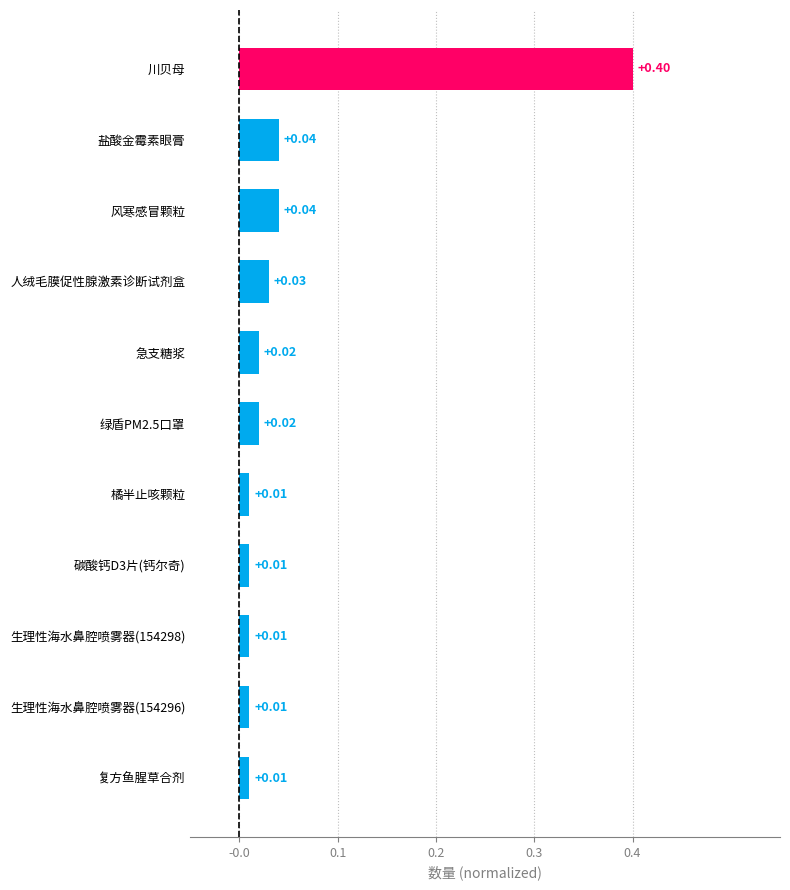

Reading right to left, list all the values displayed in this chart.

复方鱼腥草合剂=0.0	生理性海水鼻腔喷雾器(154296)=0.0	生理性海水鼻腔喷雾器(154298)=0.0	碳酸钙D3片(钙尔奇)=0.0	橘半止咳颗粒=0.0	绿盾PM2.5口罩=0.0	急支糖浆=0.0	人绒毛膜促性腺激素诊断试剂盒=0.0	风寒感冒颗粒=0.0	盐酸金霉素眼膏=0.0	川贝母=0.4